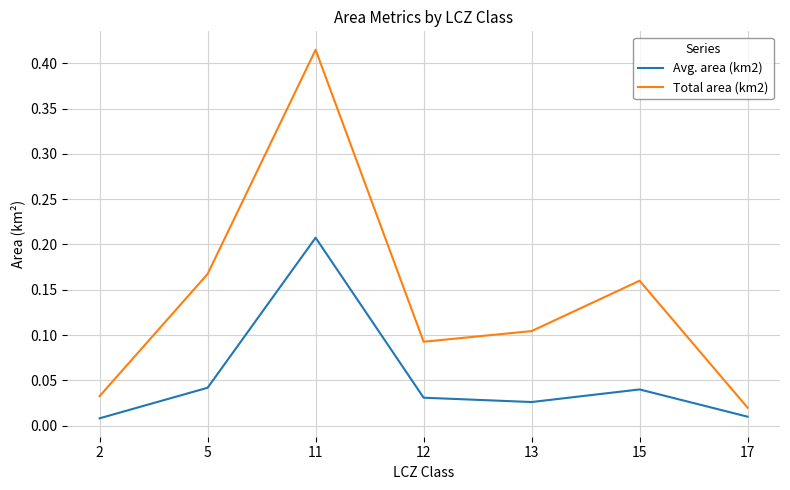

Count the number of categories in the chart.

7